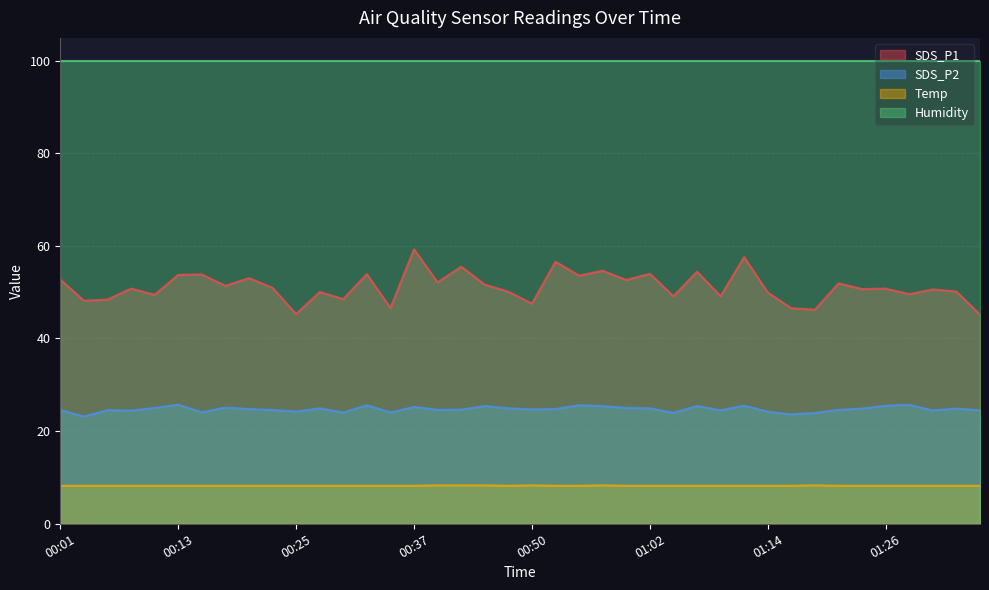

Which series has the largest total across all categories?

Humidity